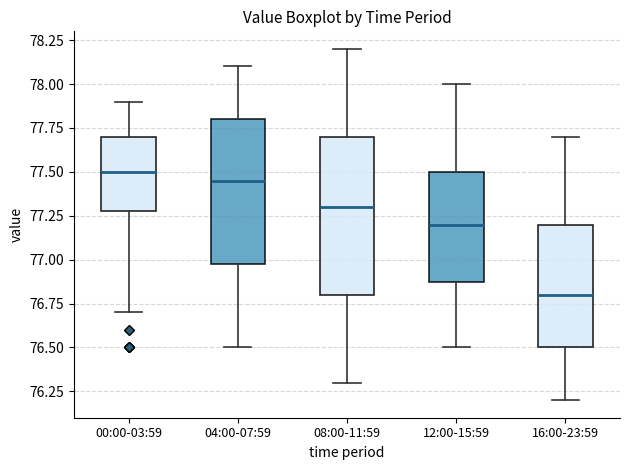

Reading left to right, transcribe this box plot: for each box, give where its median line is, the range the box spans, and where its two whiskers end, as read against the y-axis. The values are not printed on the chart, so give them approximately, as read against the axis.

00:00-03:59: median 77.50, box 77.30 to 77.70, whiskers 76.70 to 77.90
04:00-07:59: median 77.45, box 77.00 to 77.80, whiskers 76.50 to 78.10
08:00-11:59: median 77.30, box 76.80 to 77.70, whiskers 76.30 to 78.20
12:00-15:59: median 77.20, box 76.90 to 77.50, whiskers 76.50 to 78.00
16:00-23:59: median 76.80, box 76.50 to 77.20, whiskers 76.20 to 77.70